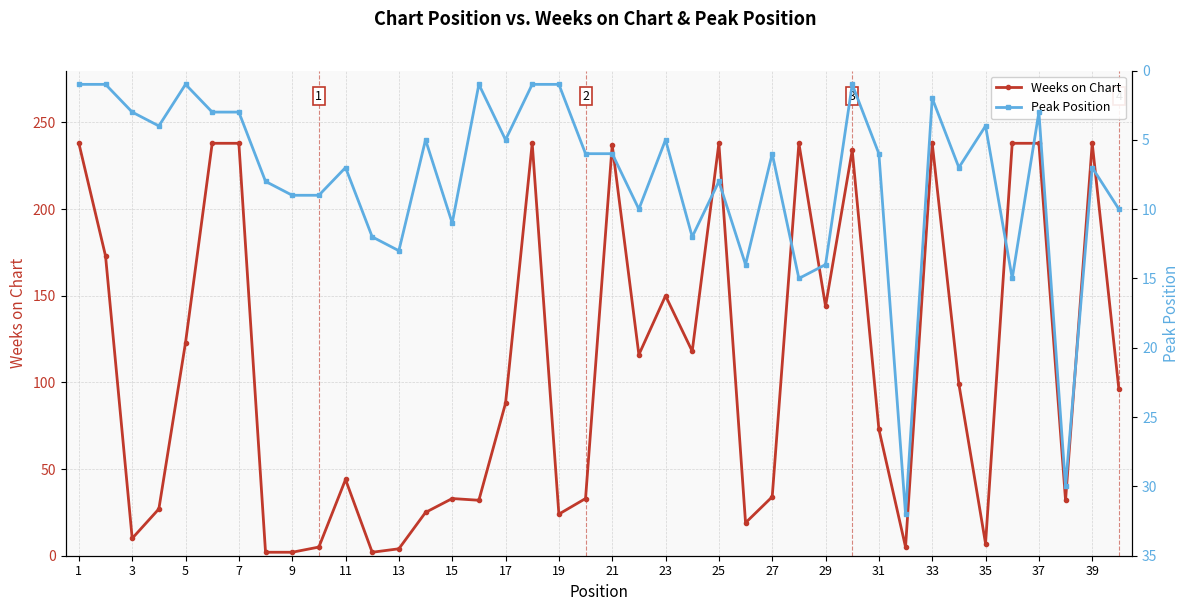

What is the total value across all series at 33?

93